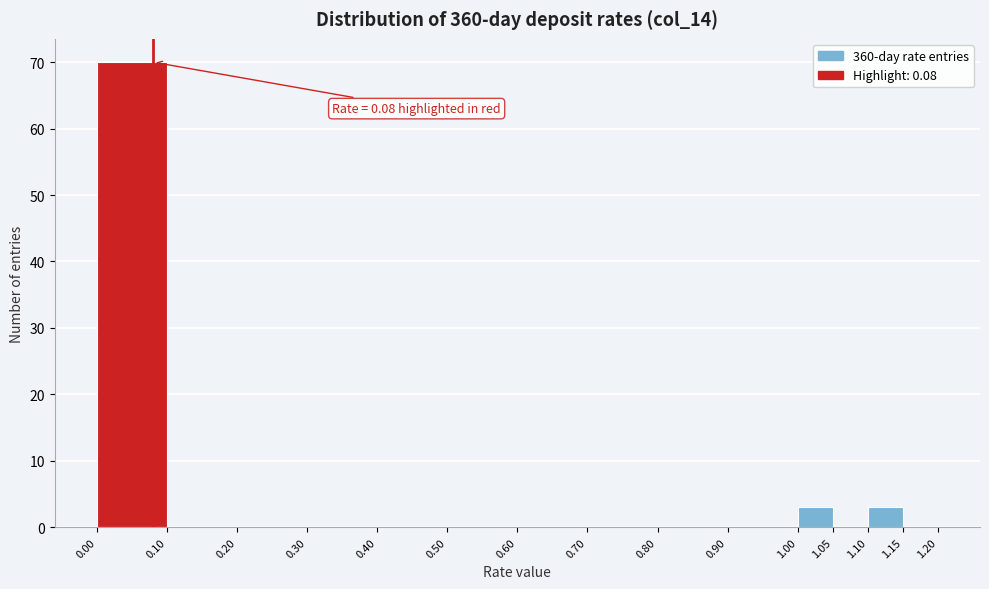

Over which range of the x-axis is the bar tallest?

0.00 to 0.10